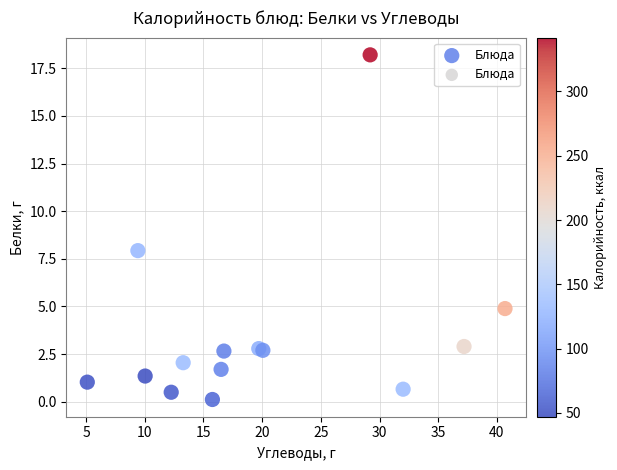

What Y value in the scatter plot is closest to 9?

7.9